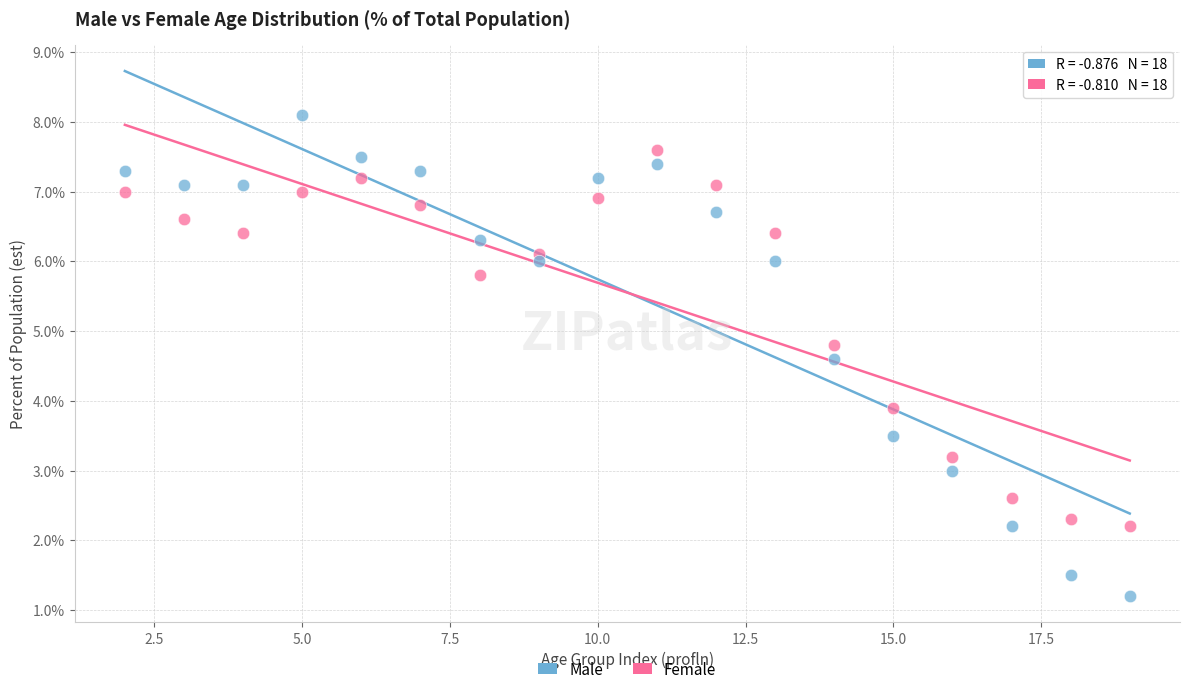

Which series reaches the maximum Y coordinate?

Male